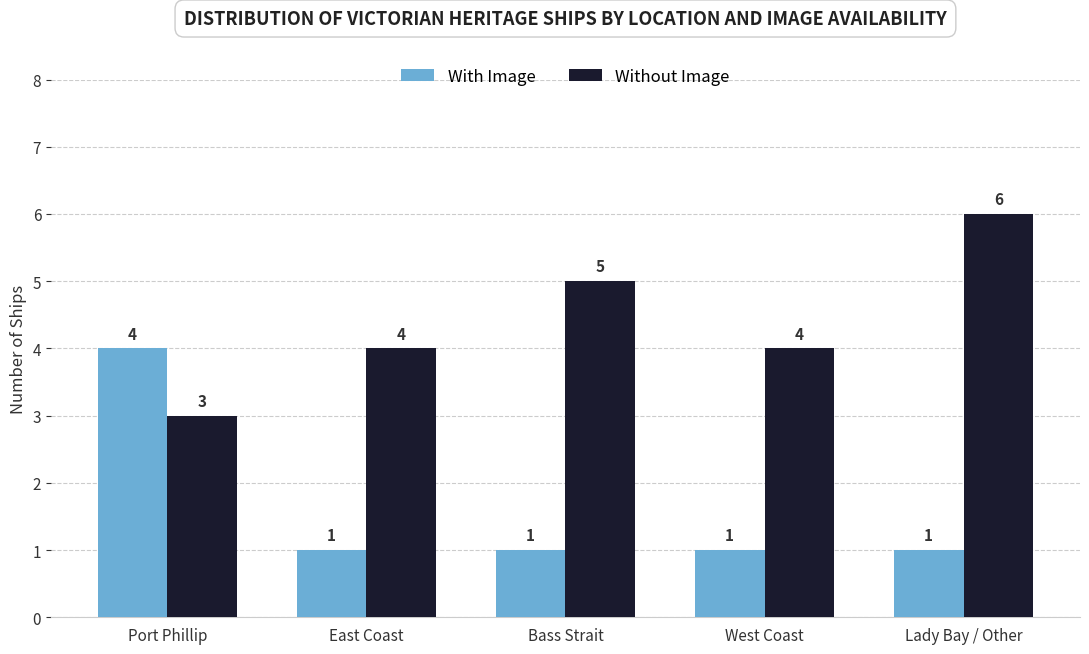

List the series in order of their overall mean, lowest first.

With Image, Without Image